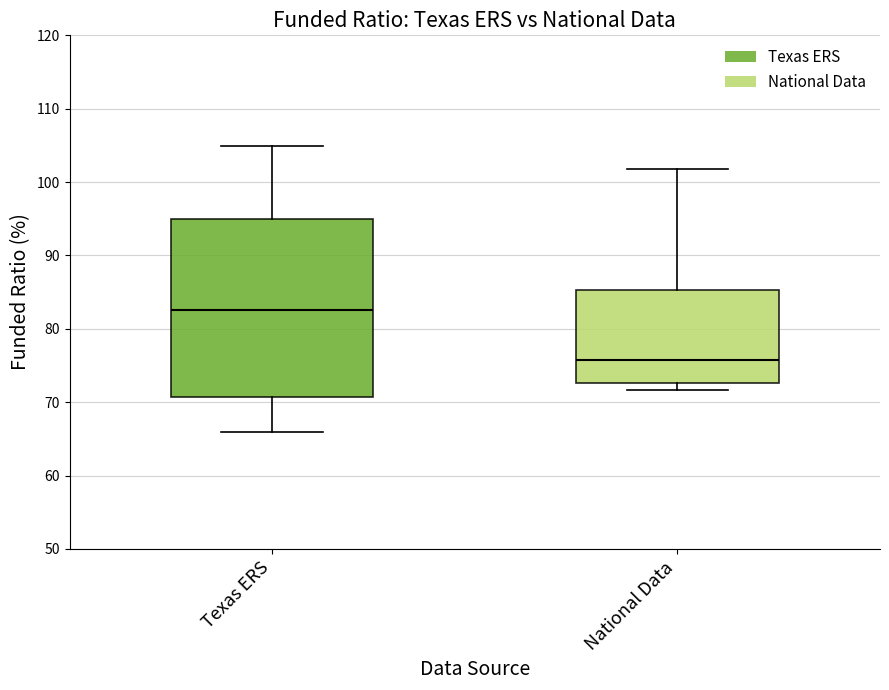

Reading left to right, transcribe this box plot: for each box, give where its median line is, the range the box spans, and where its two whiskers end, as read against the y-axis. The values are not printed on the chart, so give them approximately, as read against the axis.

Texas ERS: median 83, box 71 to 95, whiskers 66 to 105
National Data: median 76, box 73 to 85, whiskers 72 to 102